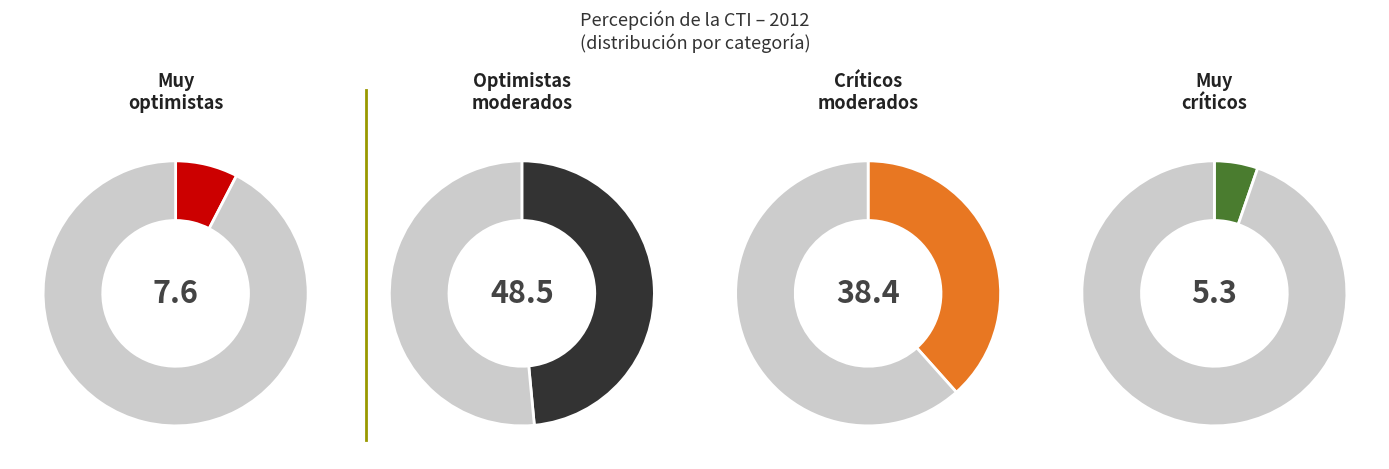

Does any single category account for the majority?

No